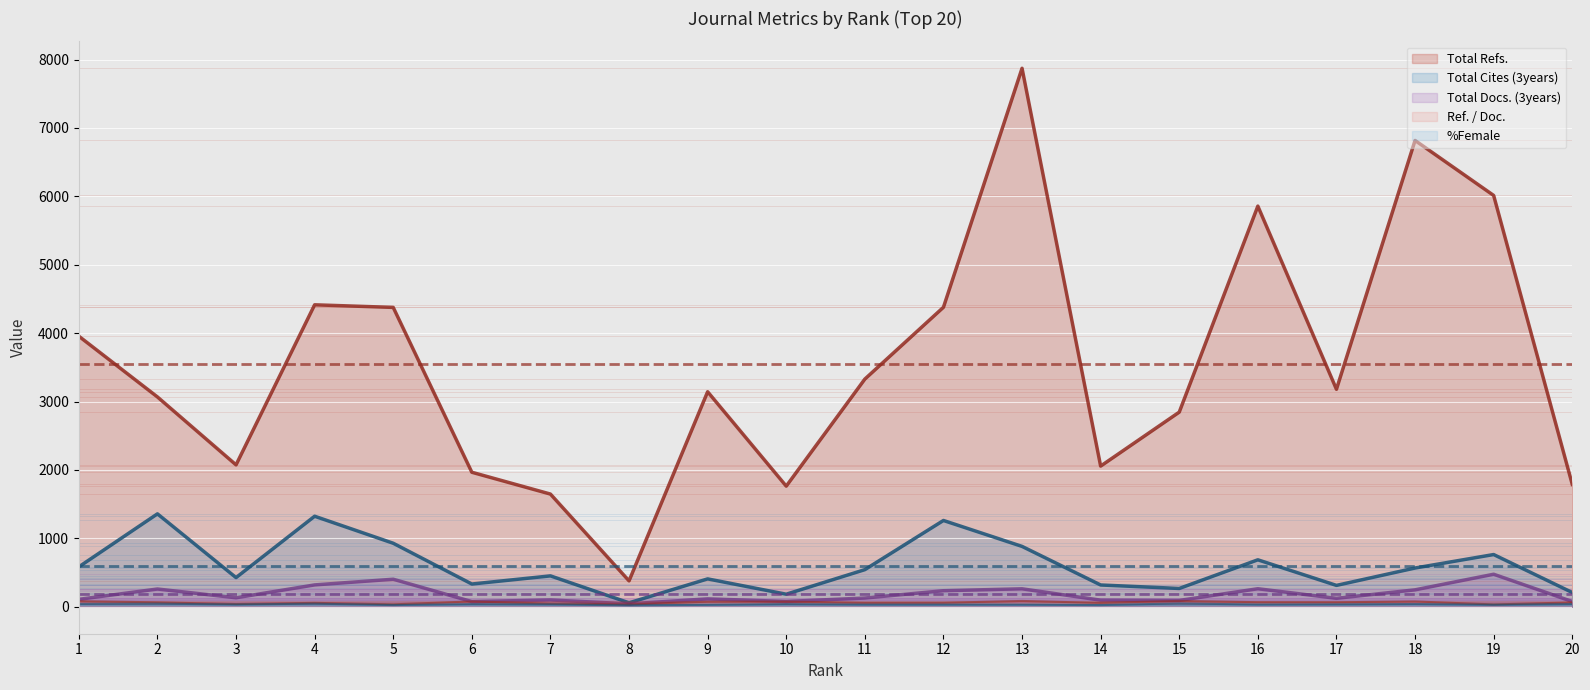

How many values in the Total Cites (3years) series exceed 543?

9